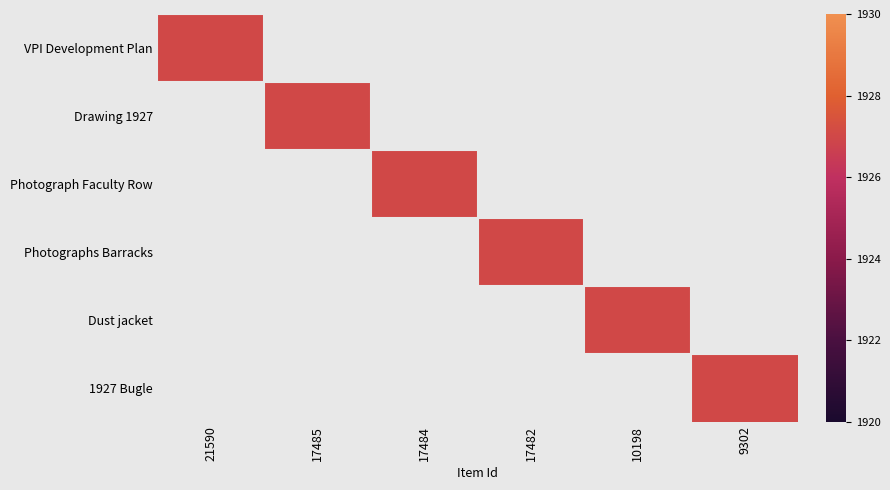

What is the highest value of the 17485 series?

1927